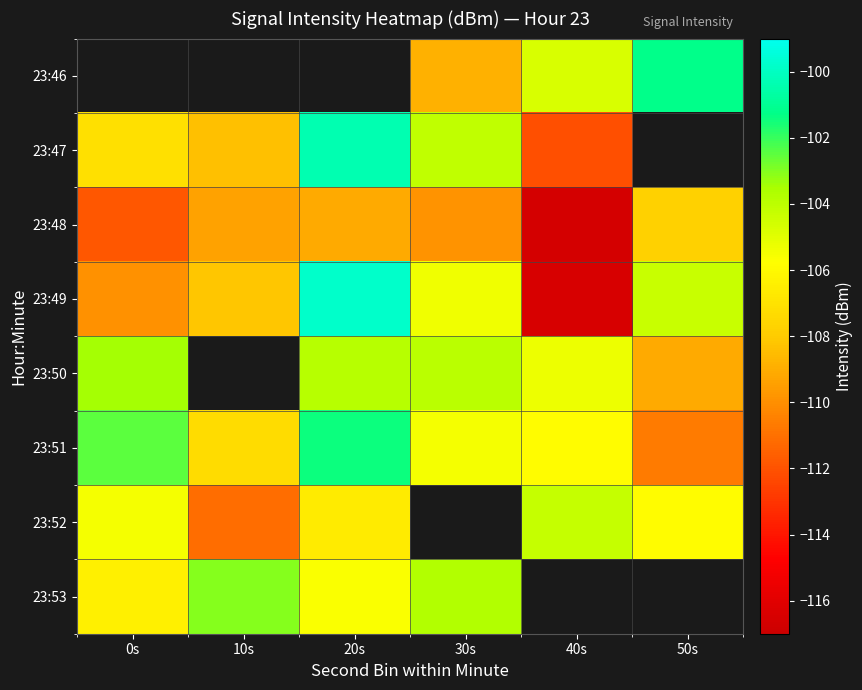

What is the maximum value shown in the chart?

-99.8